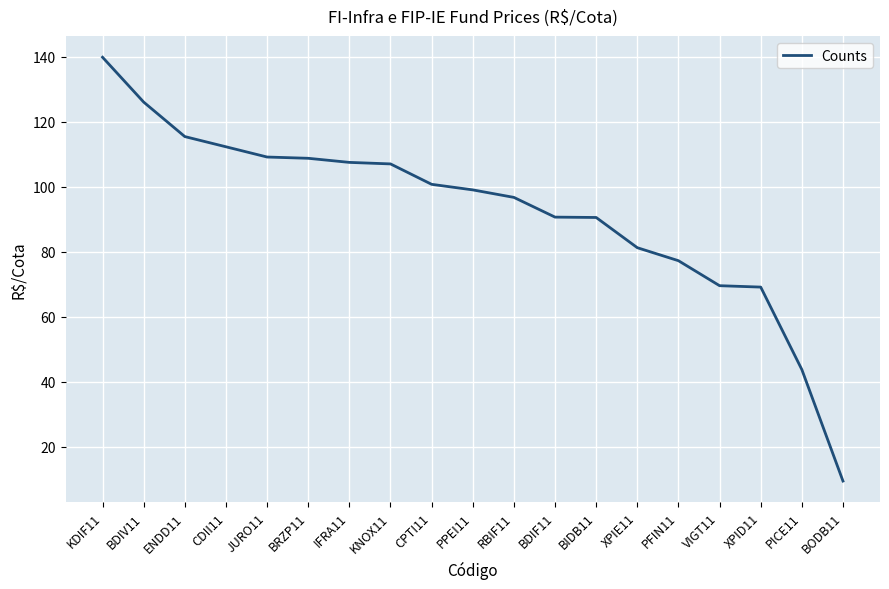

What is the average value?

92.3